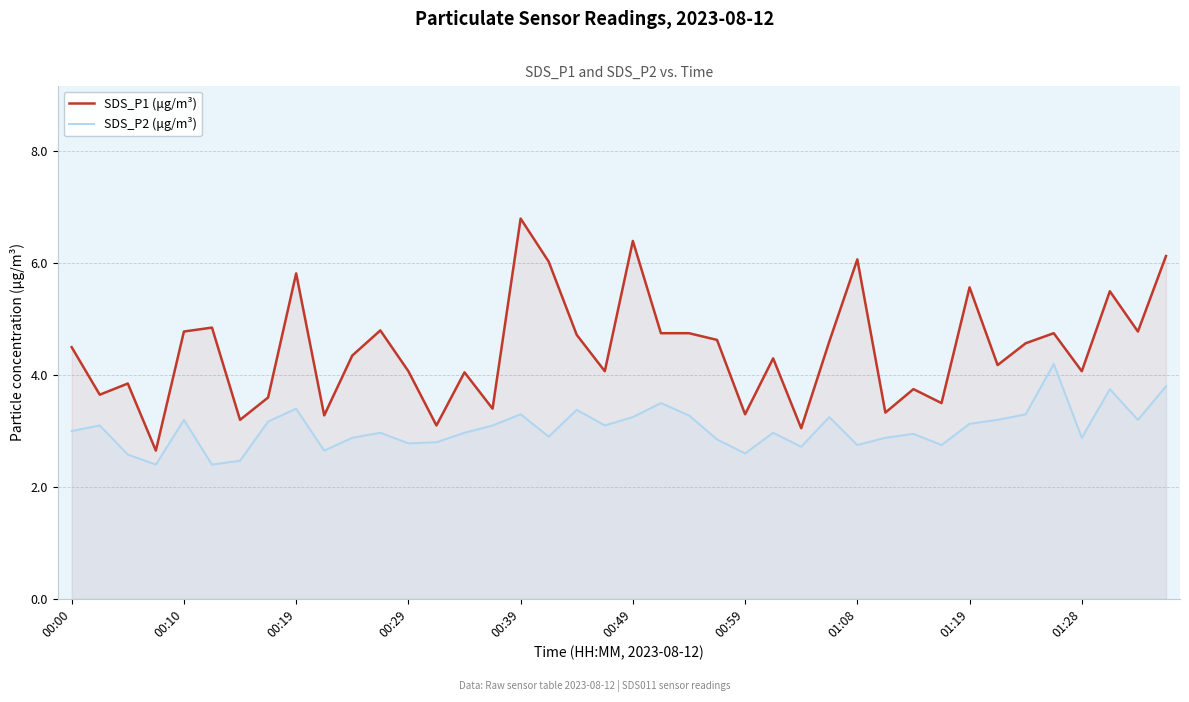

At which category is the sum across all series the highest?

00:39